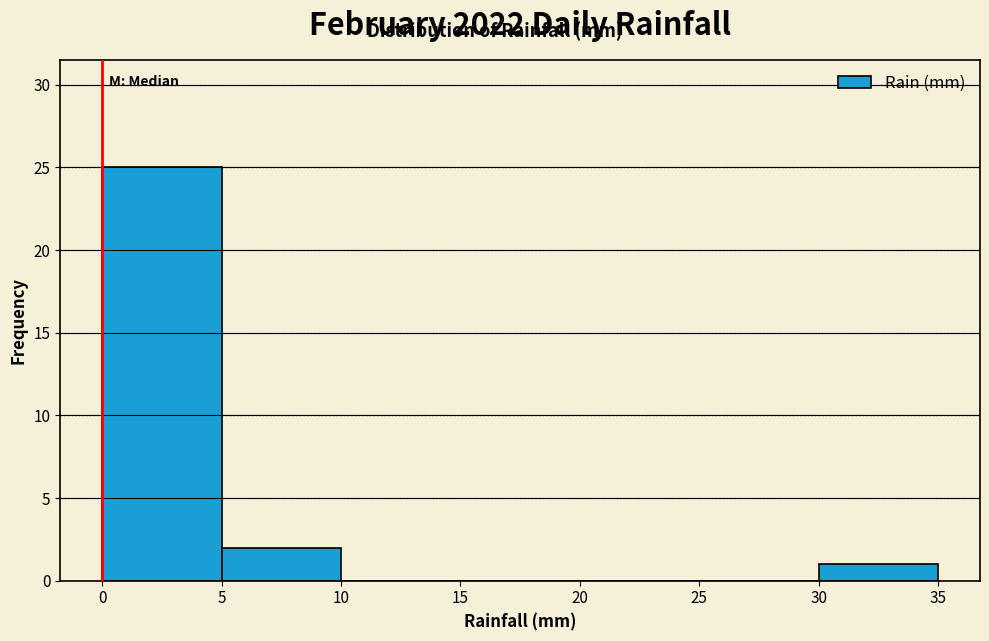

Which range on the x-axis has the tallest bar?

0 to 5